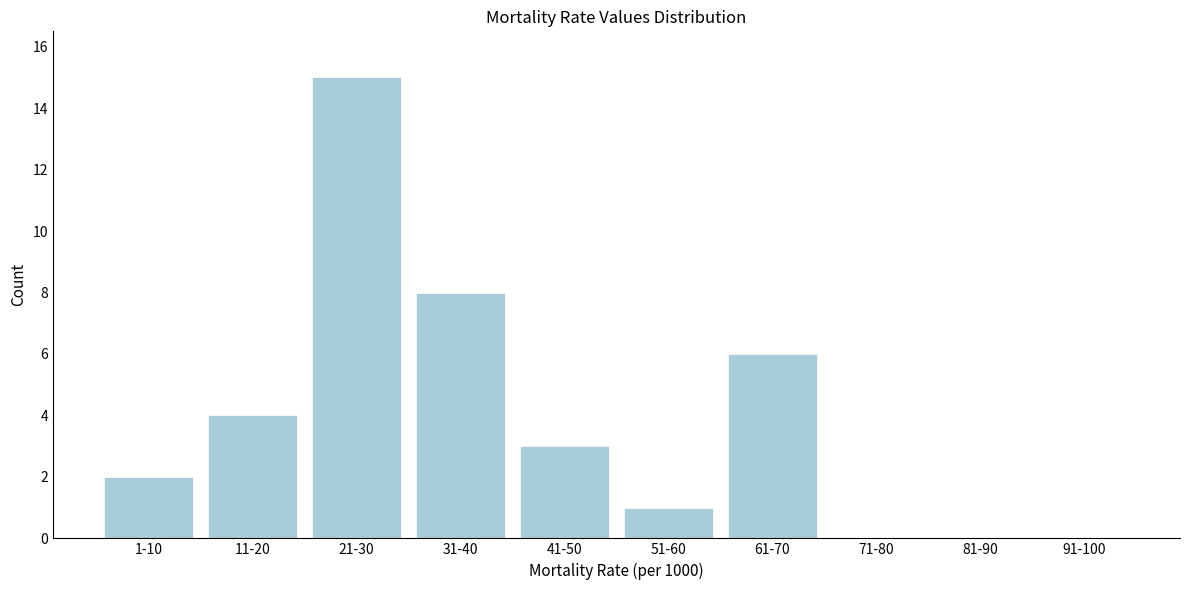

Reading left to right, what are all the values shown in this chart?

1-10=2	11-20=4	21-30=15	31-40=8	41-50=3	51-60=1	61-70=6	71-80=0	81-90=0	91-100=0